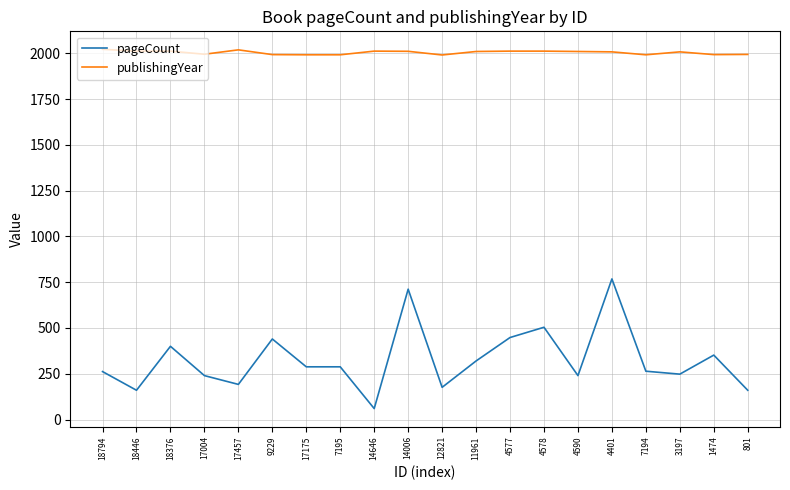

Is it true that publishingYear equals 1992 at 7195?

True